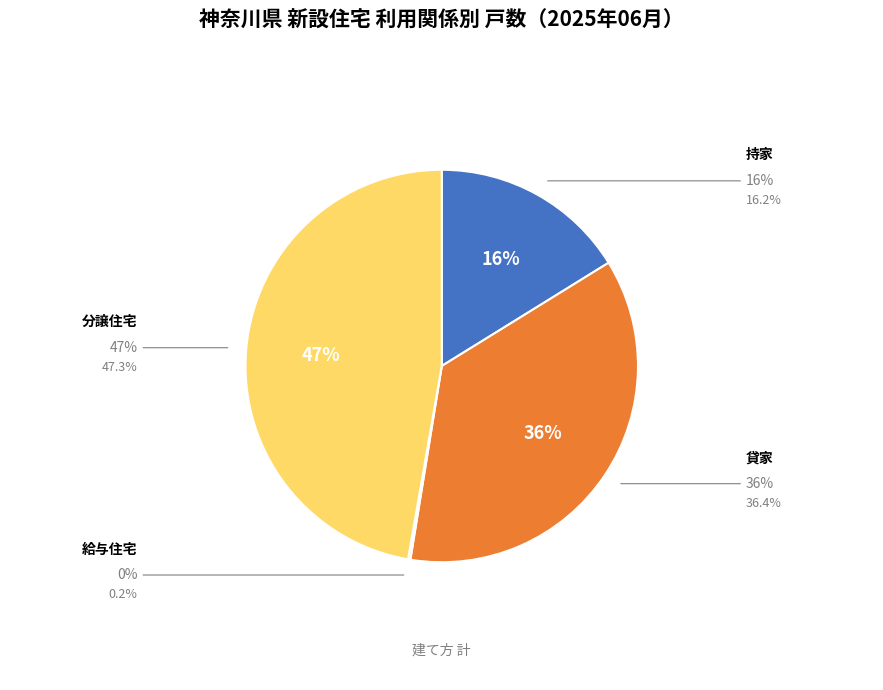

Combined, what portion of the pie is 持家 and 貸家?

52.6%